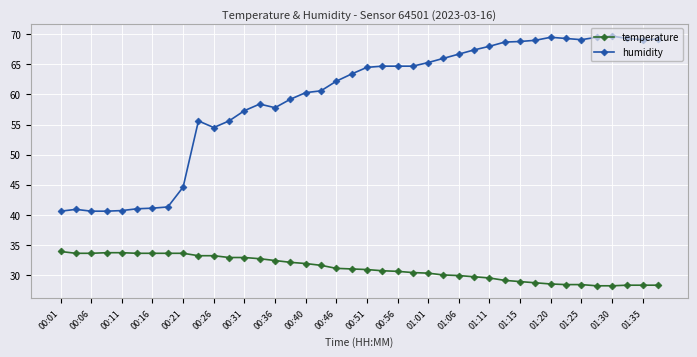

True or false: humidity and temperature intersect in this chart.

False